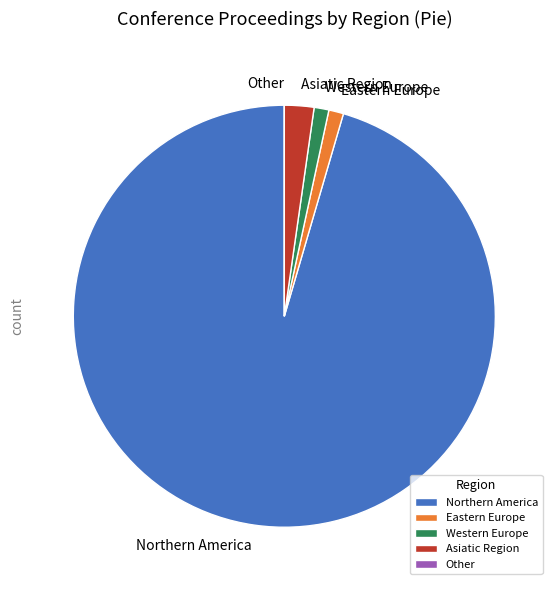

The Northern America slice represents 89% of the pie. True or false?

False